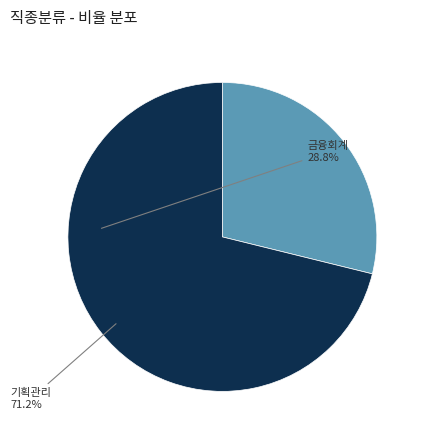

The 금융회계 slice represents 29% of the pie. True or false?

True